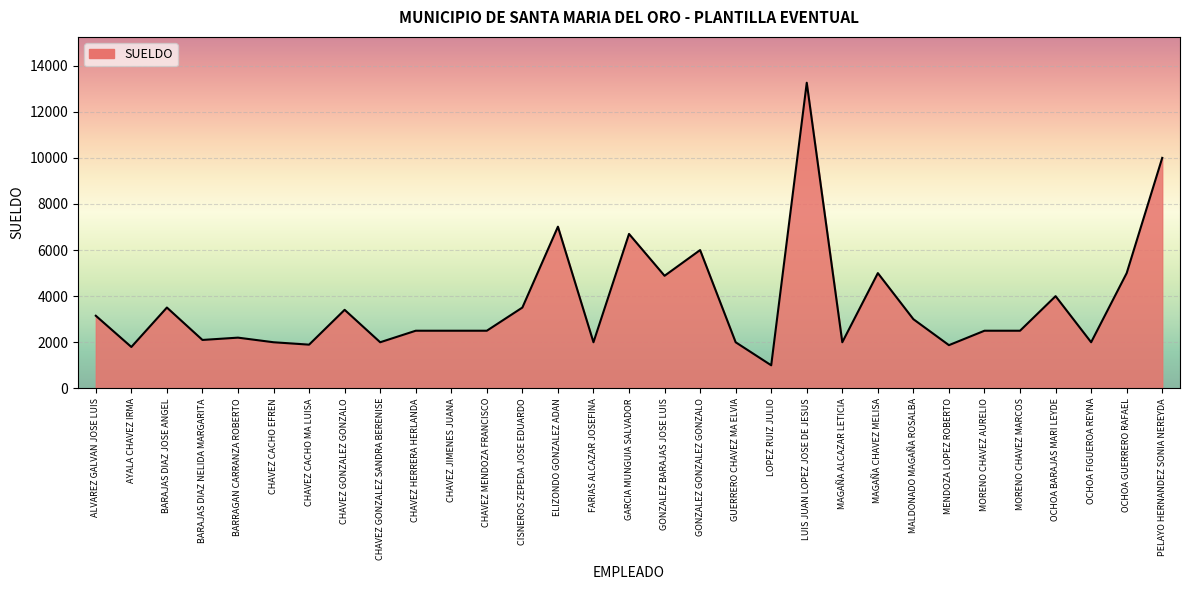

What is the sum of all values?

113792